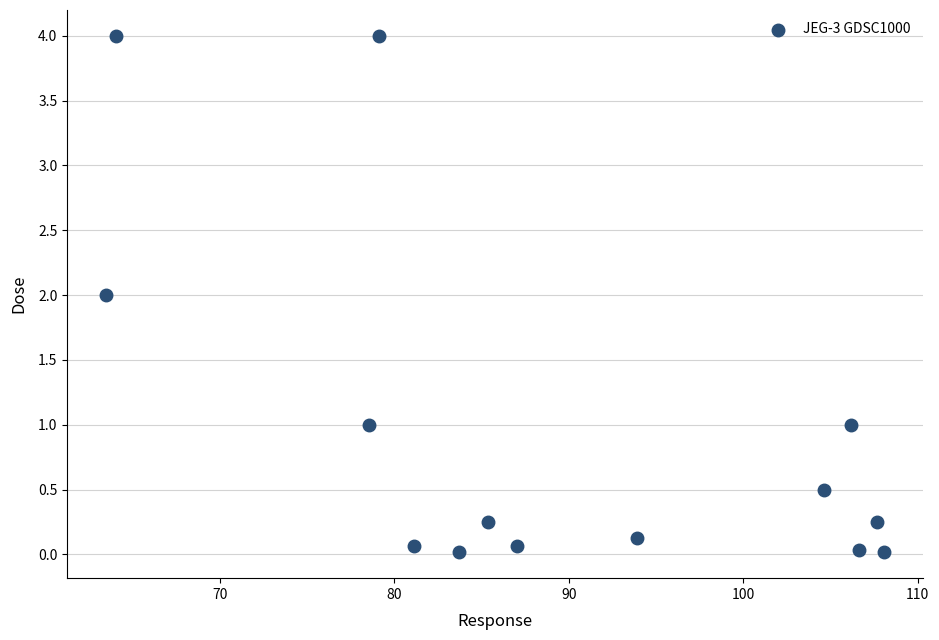

What is the range of Y values (max minus min)?

4.0